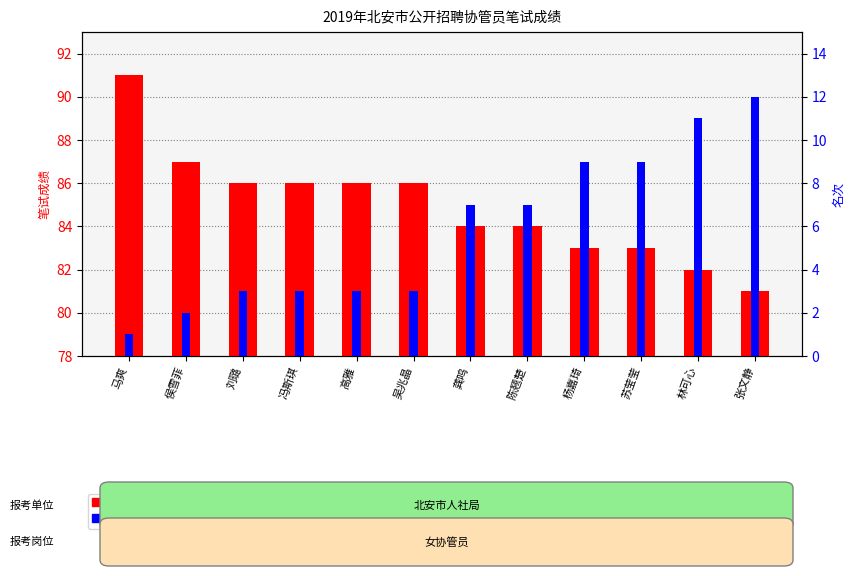

Which series has the largest range (max minus min)?

名次